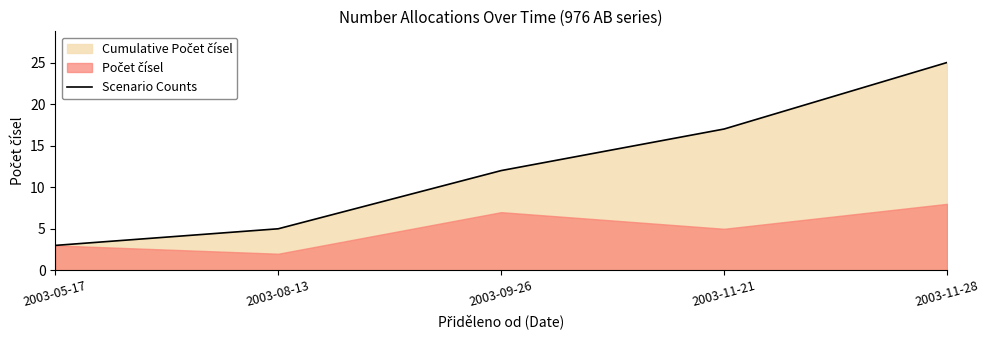

The chart shows a value of 12 at 2003-09-26. True or false?

True